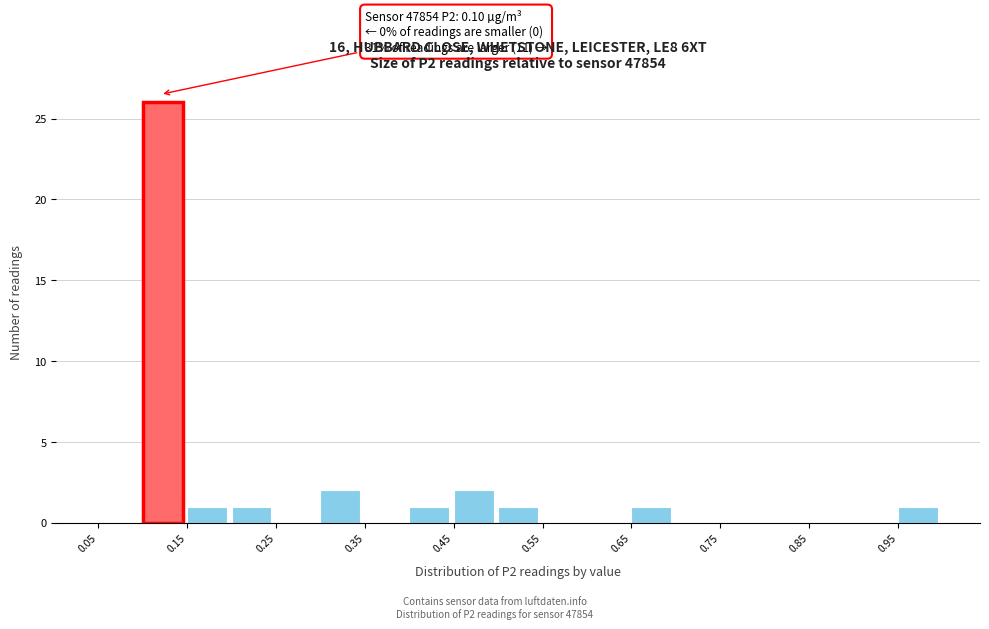

Which range on the x-axis has the tallest bar?

0.10 to 0.15